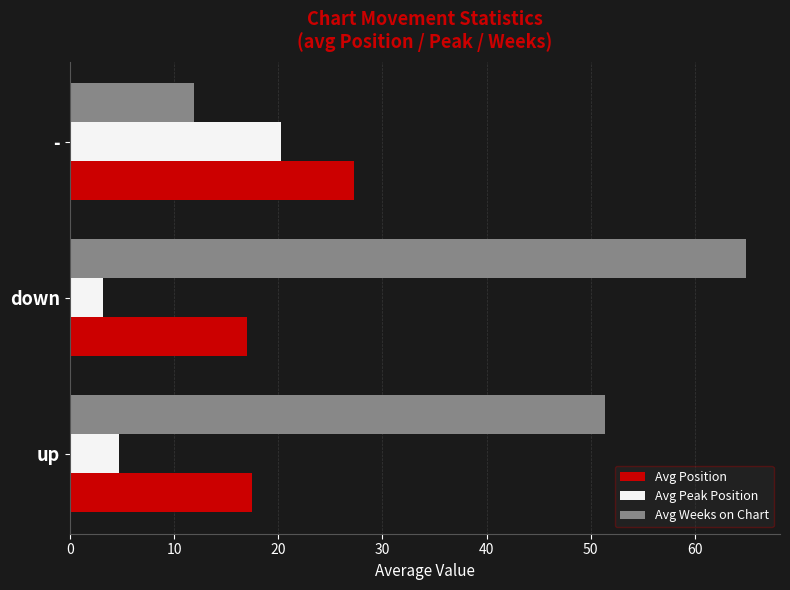

Read the Avg Peak Position value at down.

3.2